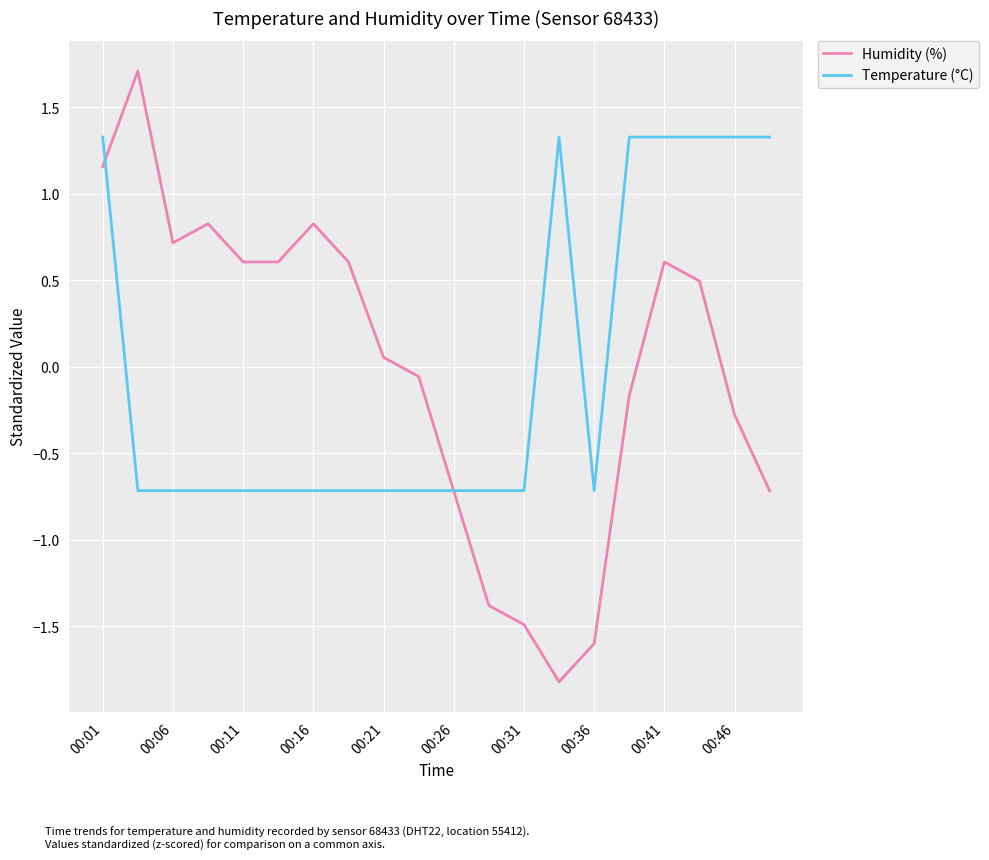

How many values in the Temperature (°C) series are below 0?

13